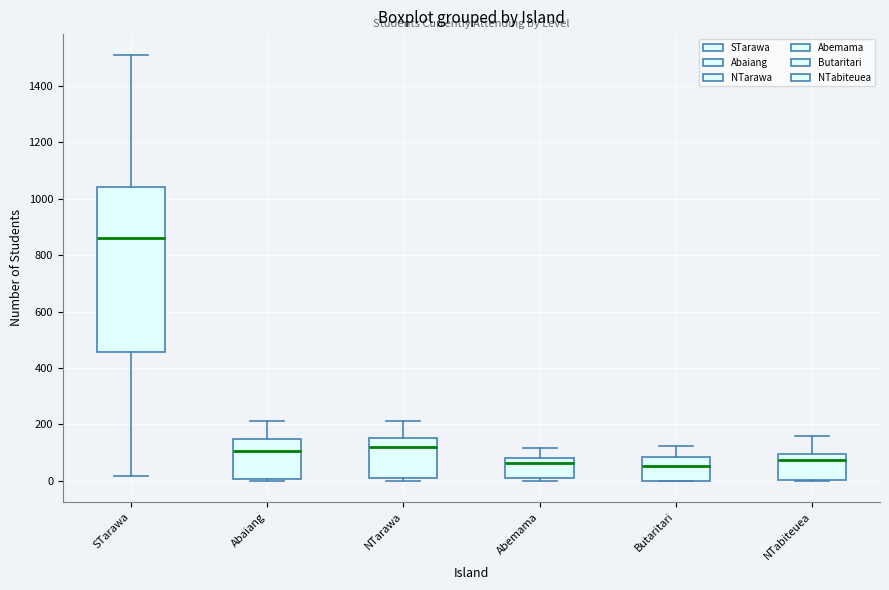

Reading left to right, read every box against the y-axis: the position of its median line, the range the box covers, and the ends of its whiskers. The values are not printed on the chart, so give them approximately, as read against the axis.

STarawa: median 860, box 460 to 1040, whiskers 20 to 1500
Abaiang: median 100, box 0 to 140, whiskers 0 (just below the box's lower edge) to 220
NTarawa: median 120, box 0 to 160, whiskers 0 (just below the box's lower edge) to 220
Abemama: median 60, box 0 to 80, whiskers 0 (just below the box's lower edge) to 120
Butaritari: median 60, box 0 to 80, whiskers 0 to 120
NTabiteuea: median 80, box 0 to 100, whiskers 0 to 160